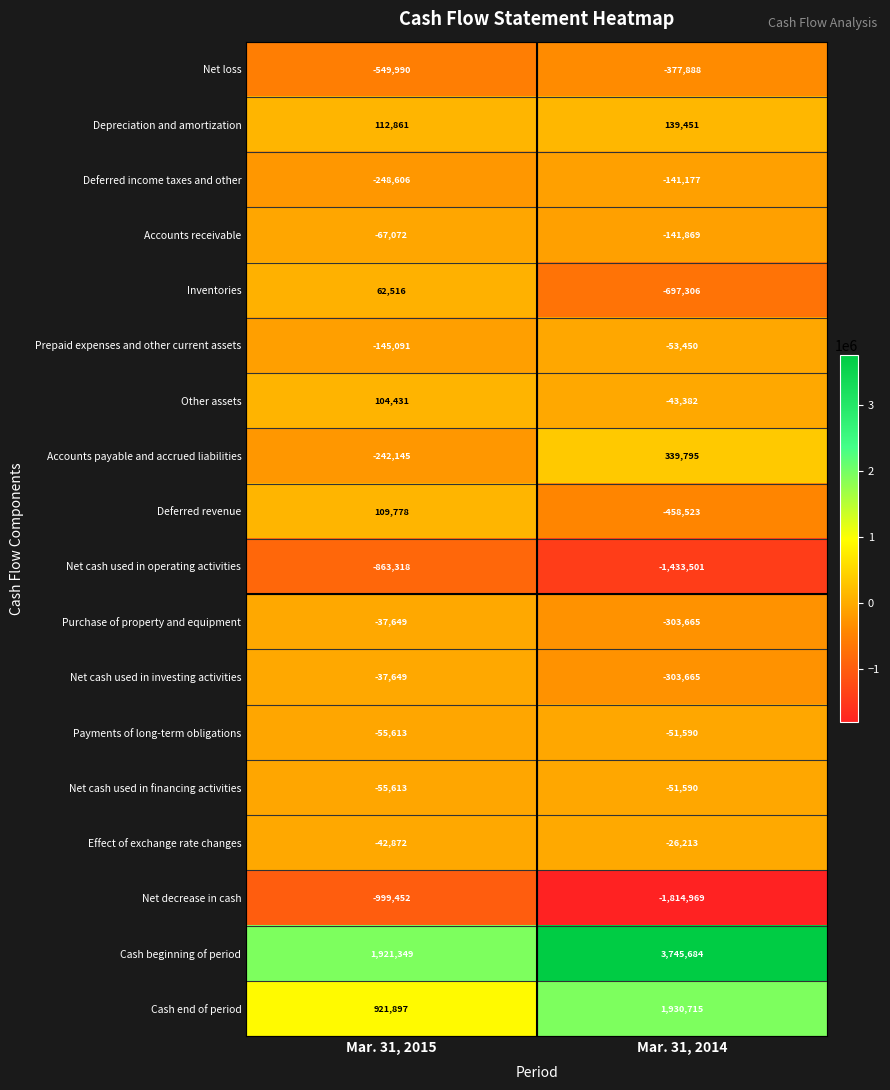

Which category has the highest value in the Net decrease in cash series?

Mar. 31, 2015